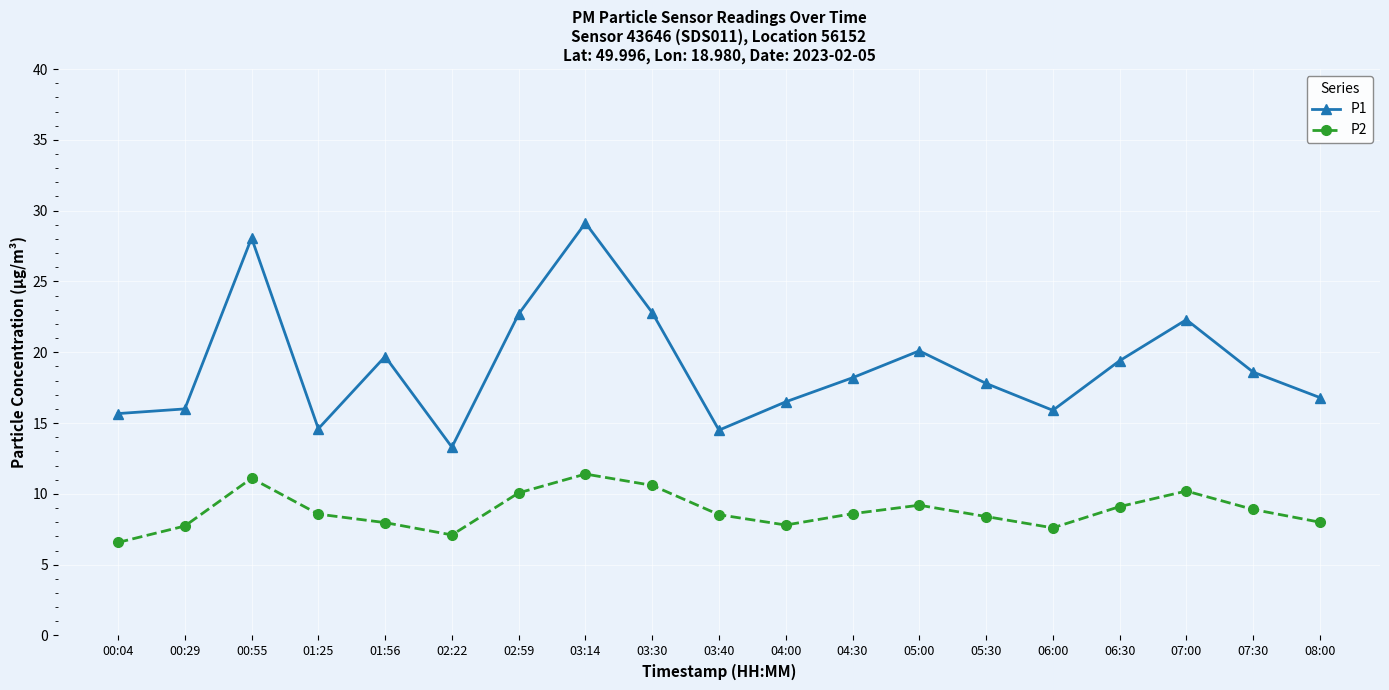

What is the sum of all P2 values?

167.4